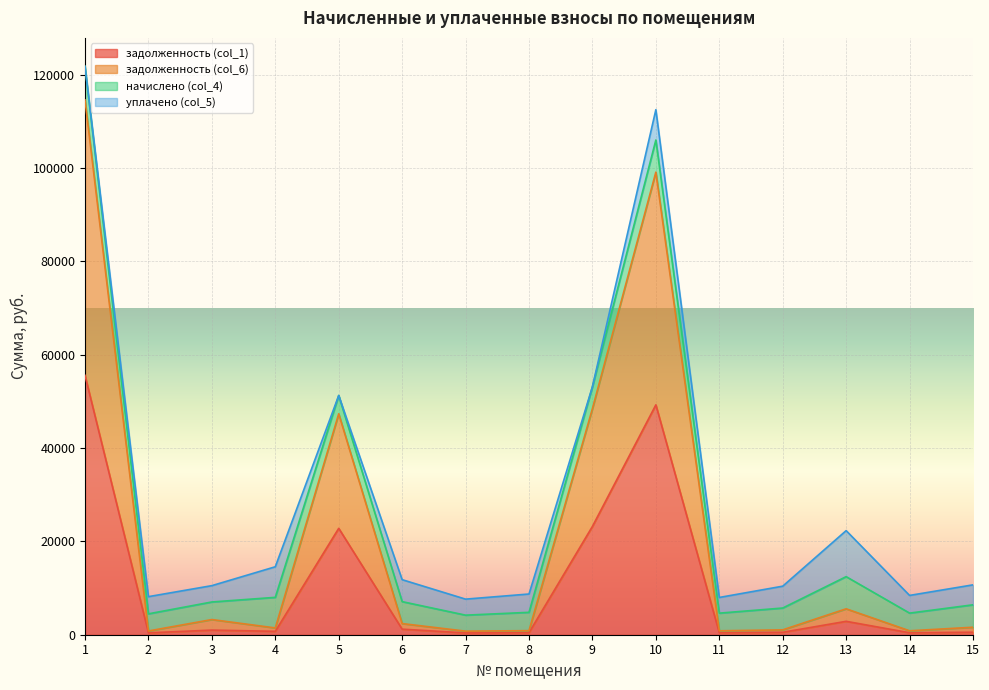

What is the highest value of the задолженность (col_1) series?

55586.8